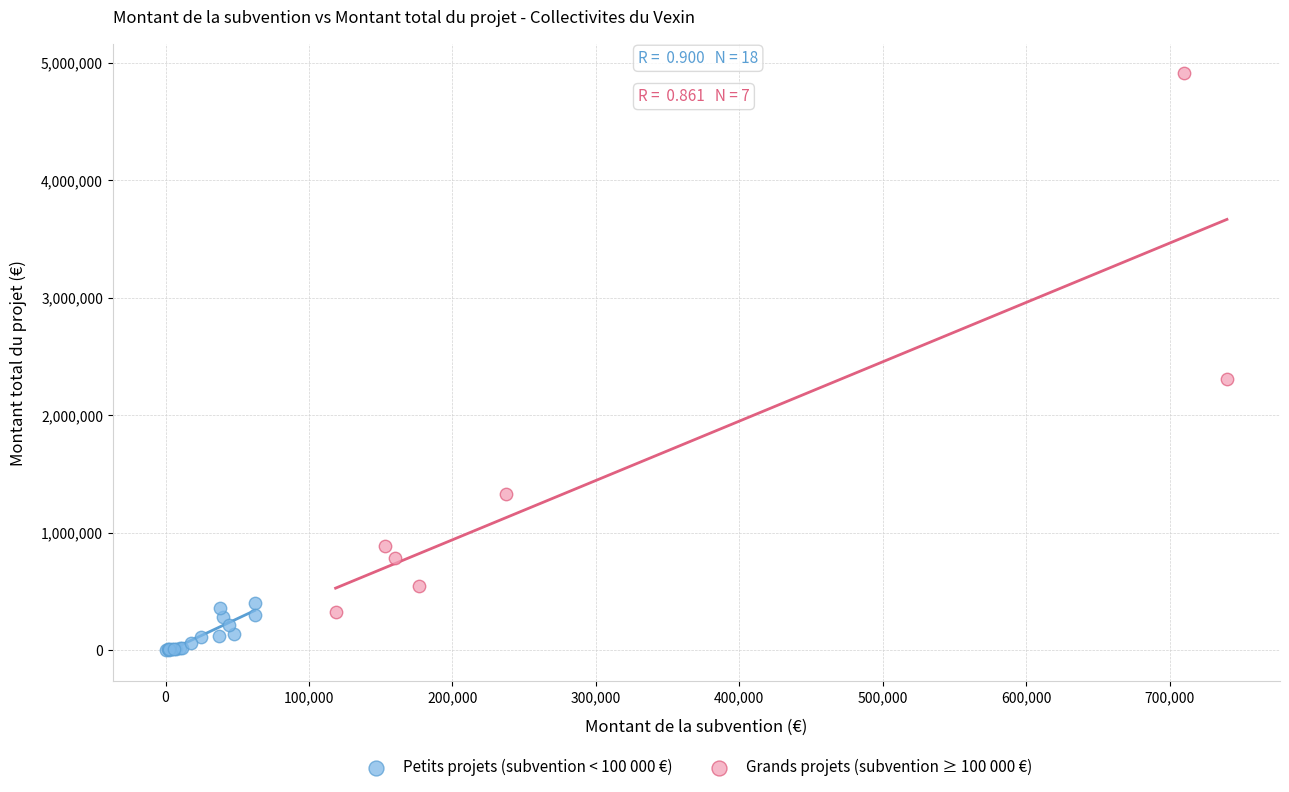

Which series reaches the maximum Y coordinate?

Grands projets (subvention ≥ 100 000 €)